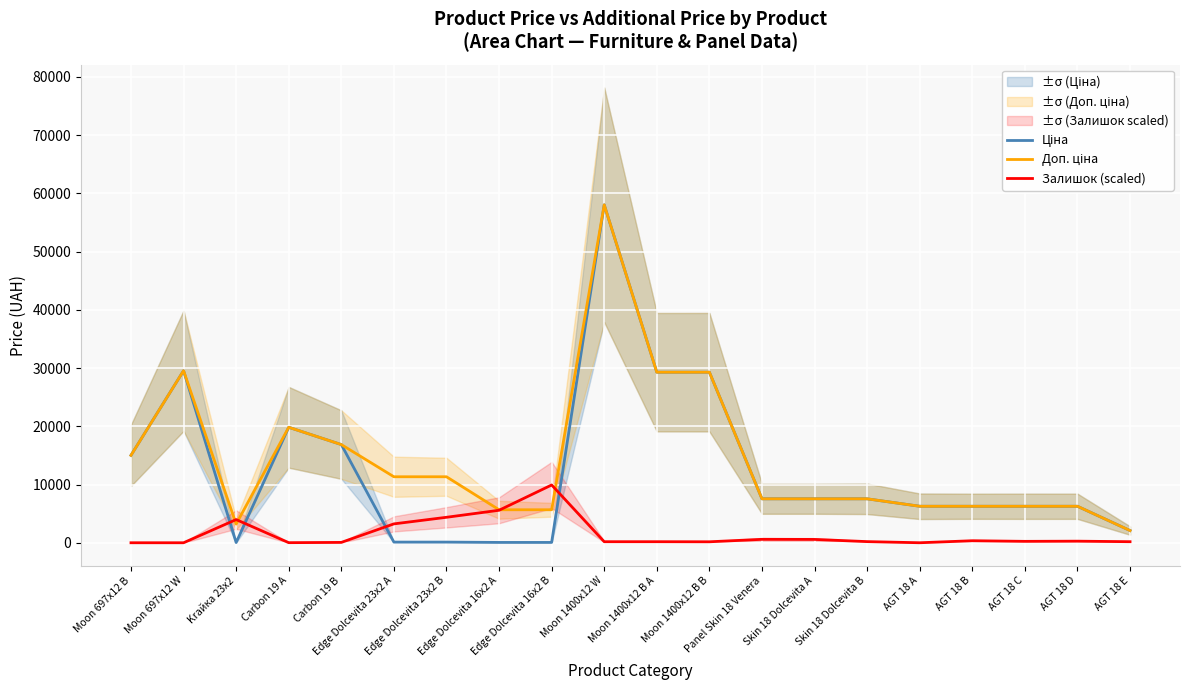

Between Edge Dolcevita 23x2 A and Skin 18 Dolcevita B, which series saw the biggest shift?

Ціна